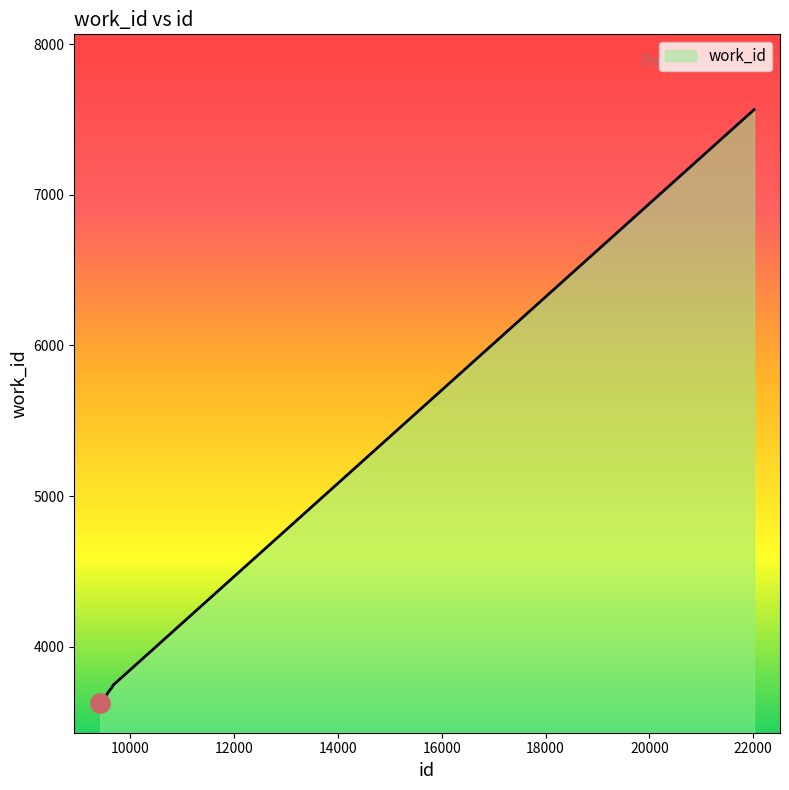

What is the sum of all values?

26048